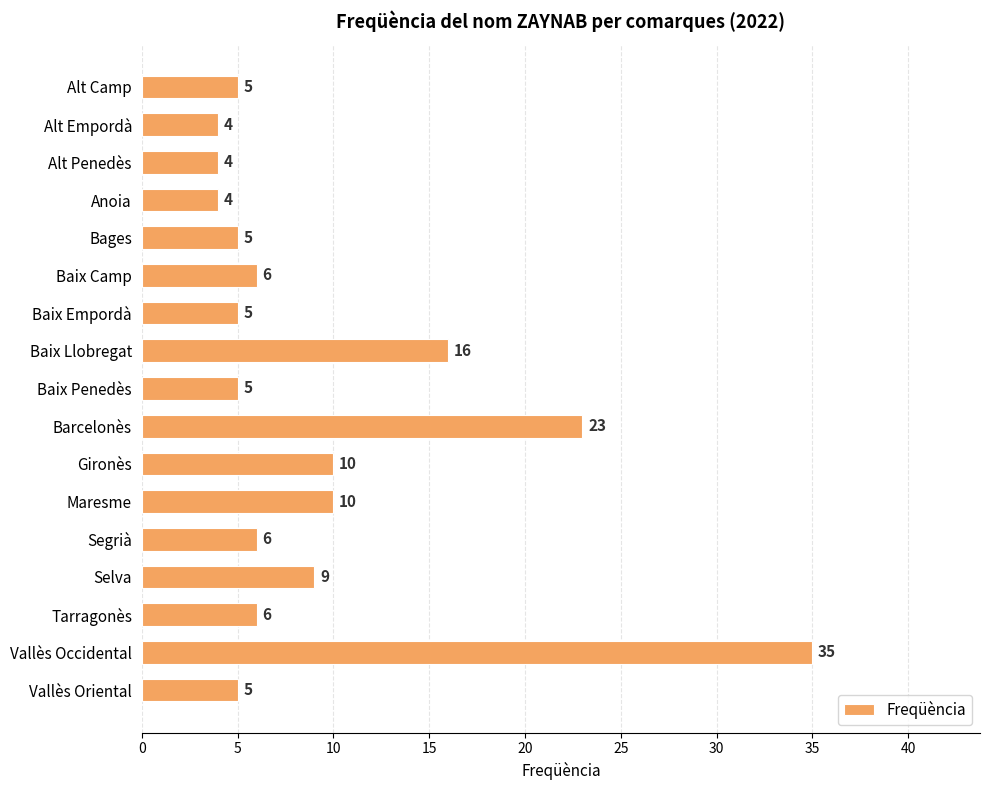

What is the difference between the maximum and minimum values?

31